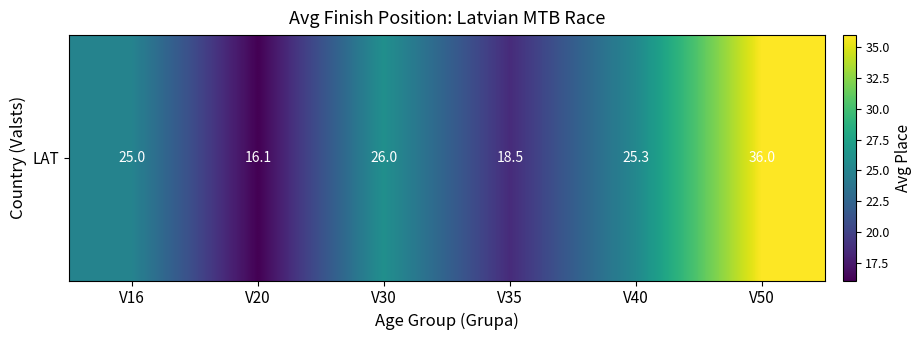

List the labels in order of value, smallest first.

V20, V35, V16, V40, V30, V50